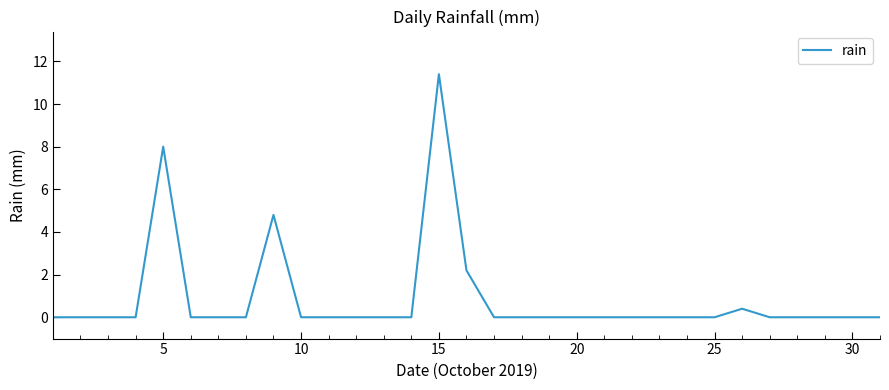

What is the greatest value displayed?

11.4